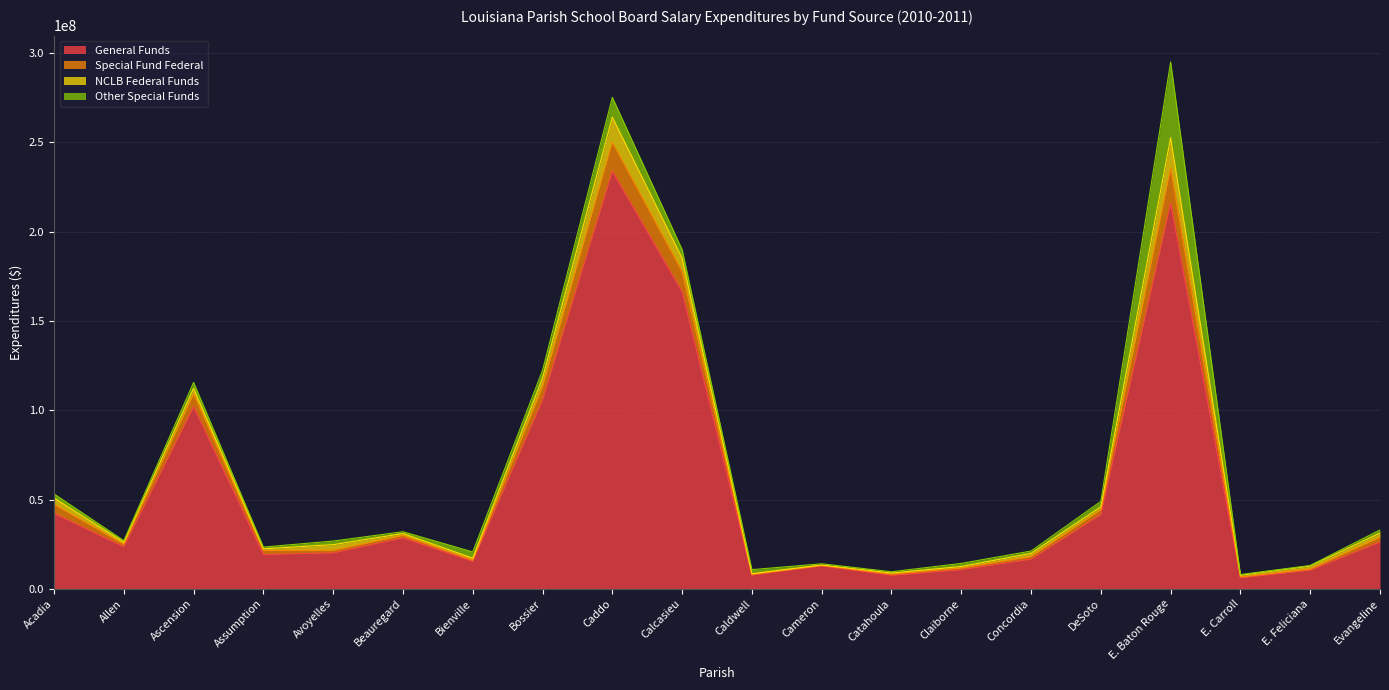

Which label corresponds to the smallest value in the chart?

E. Carroll